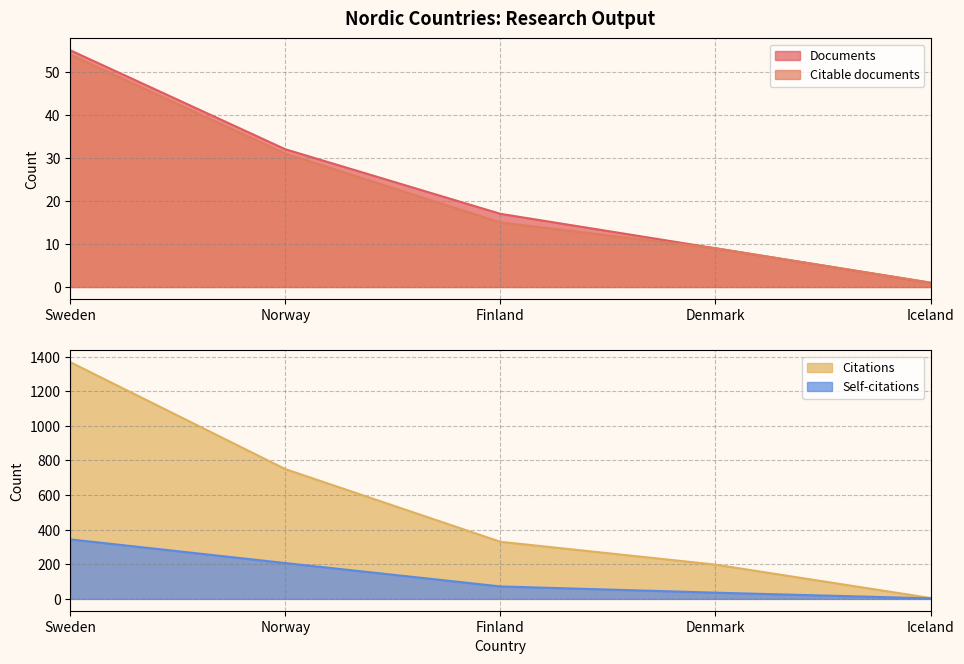

How many values in the Documents series exceed 17?

2